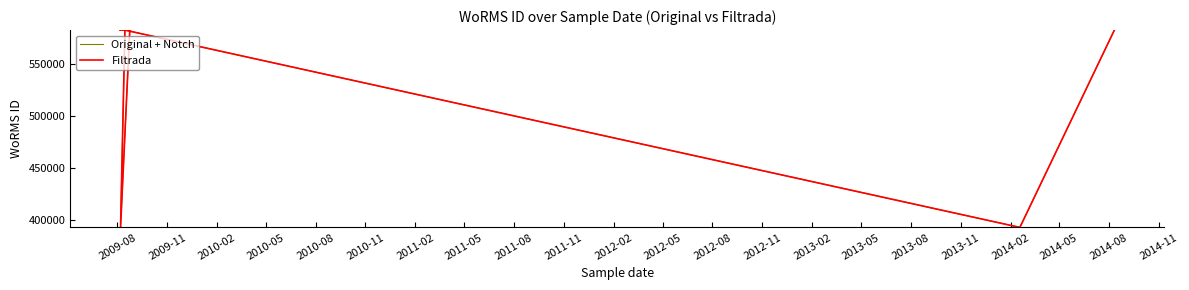

Which series has the largest range (max minus min)?

Original + Notch